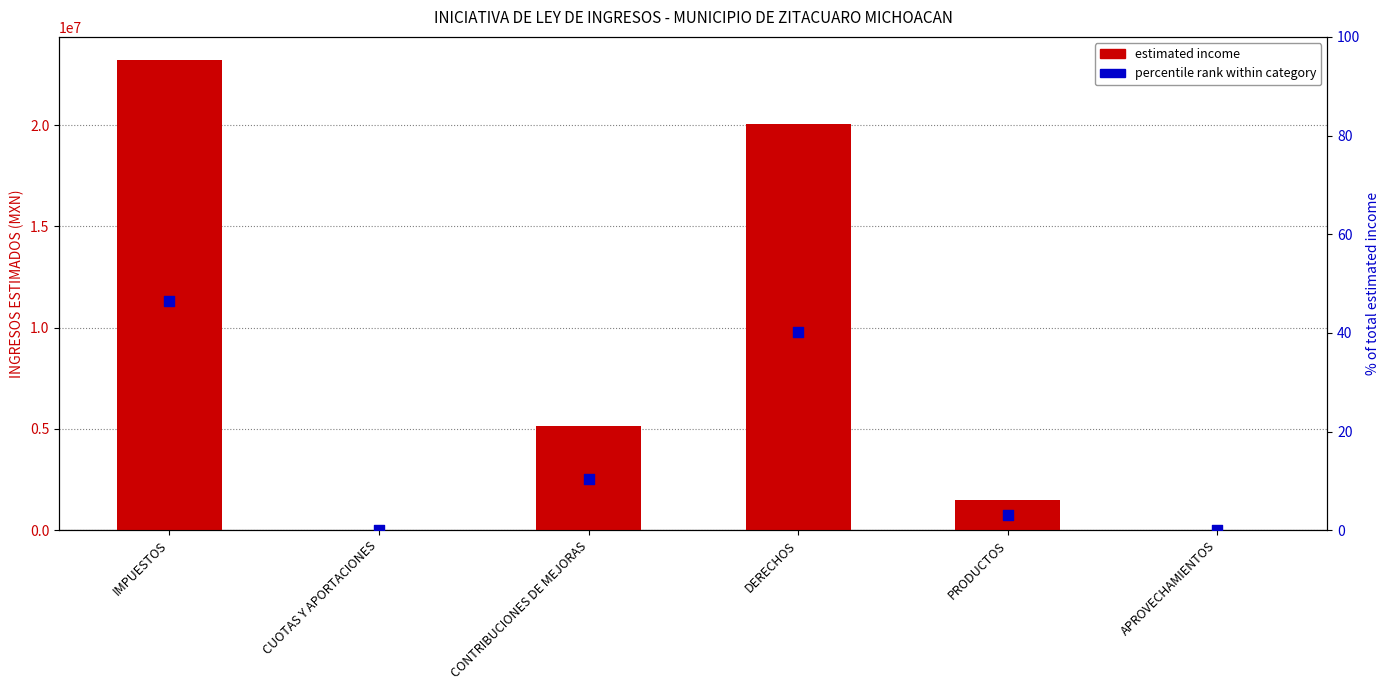

Which series contains the highest Y value?

INGRESOS ESTIMADOS